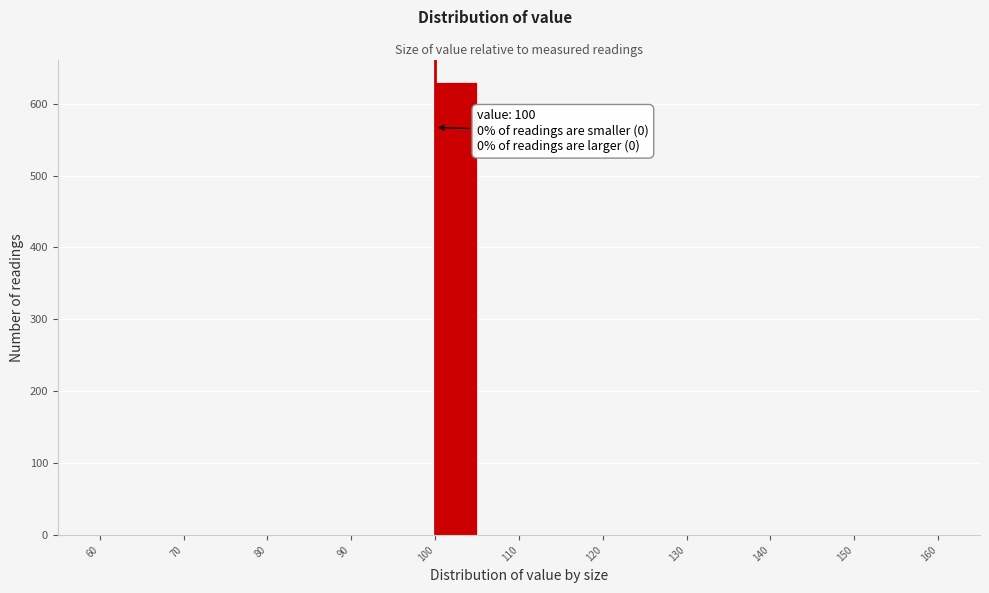

Over which range of the x-axis is the bar tallest?

100 to 105